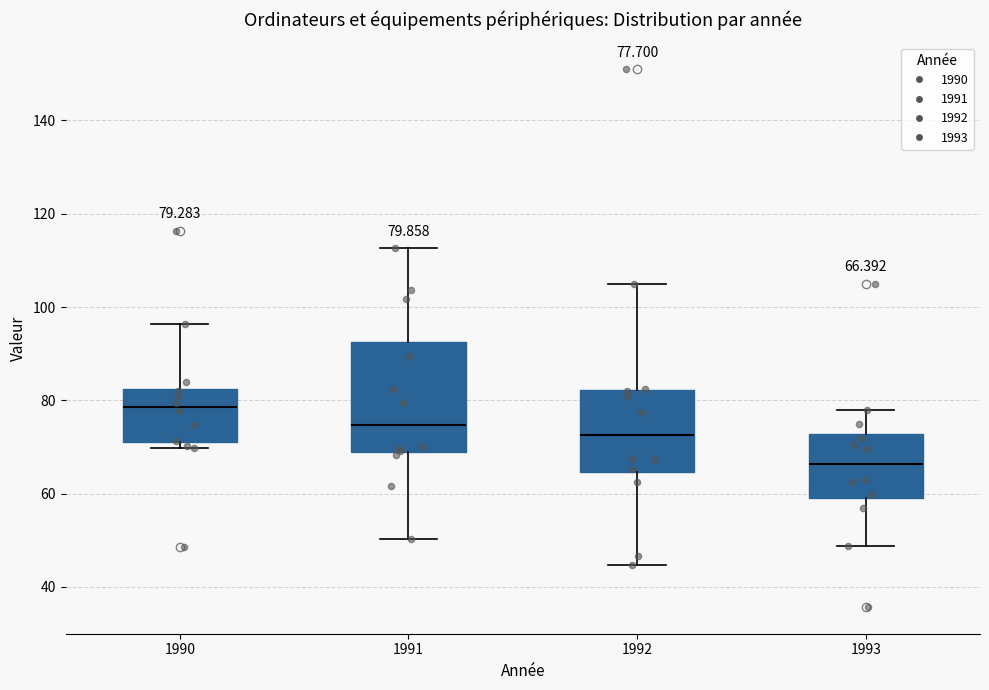

Which box has the lowest median line?

1993